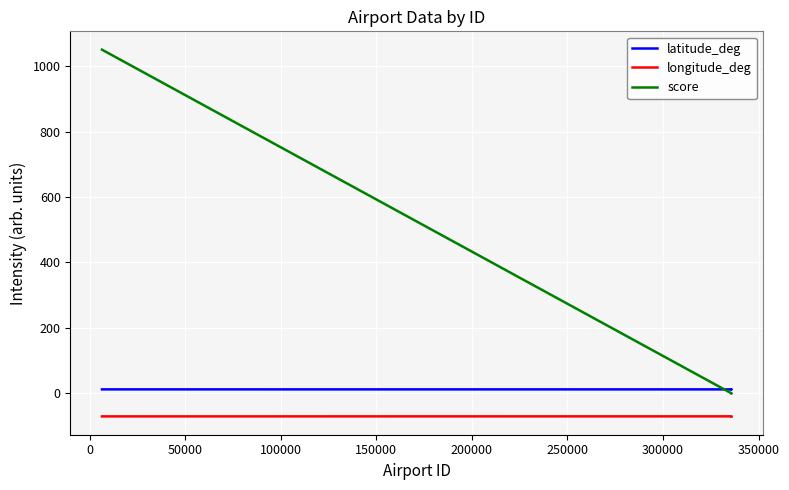

What are all the series names shown in the legend?

latitude_deg, longitude_deg, score